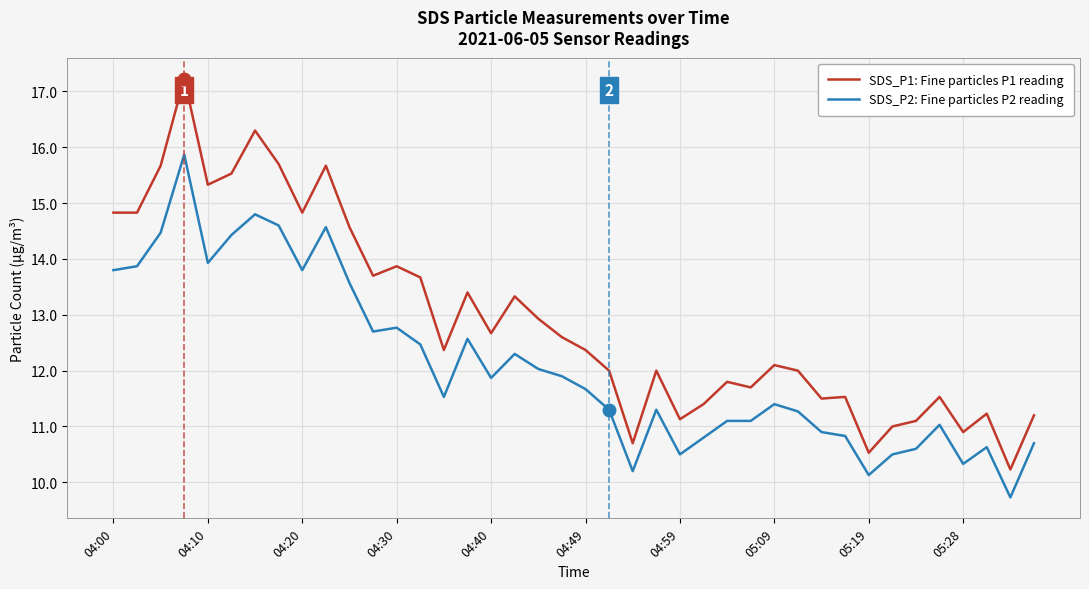

Which series has the largest total across all categories?

SDS_P1: Fine particles P1 reading